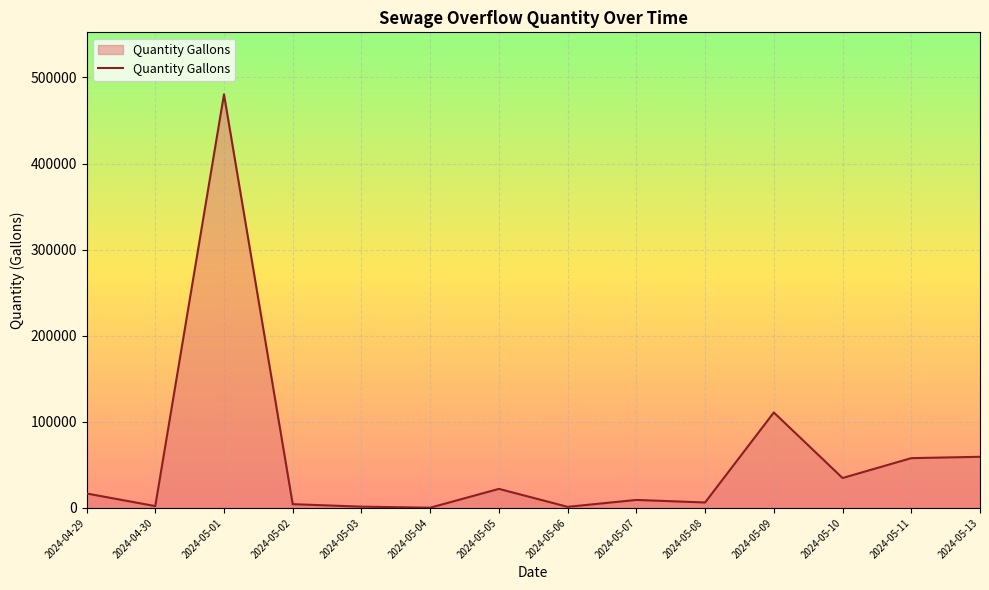

What is the change in value from 2024-04-29 to 2024-05-13?

+42600